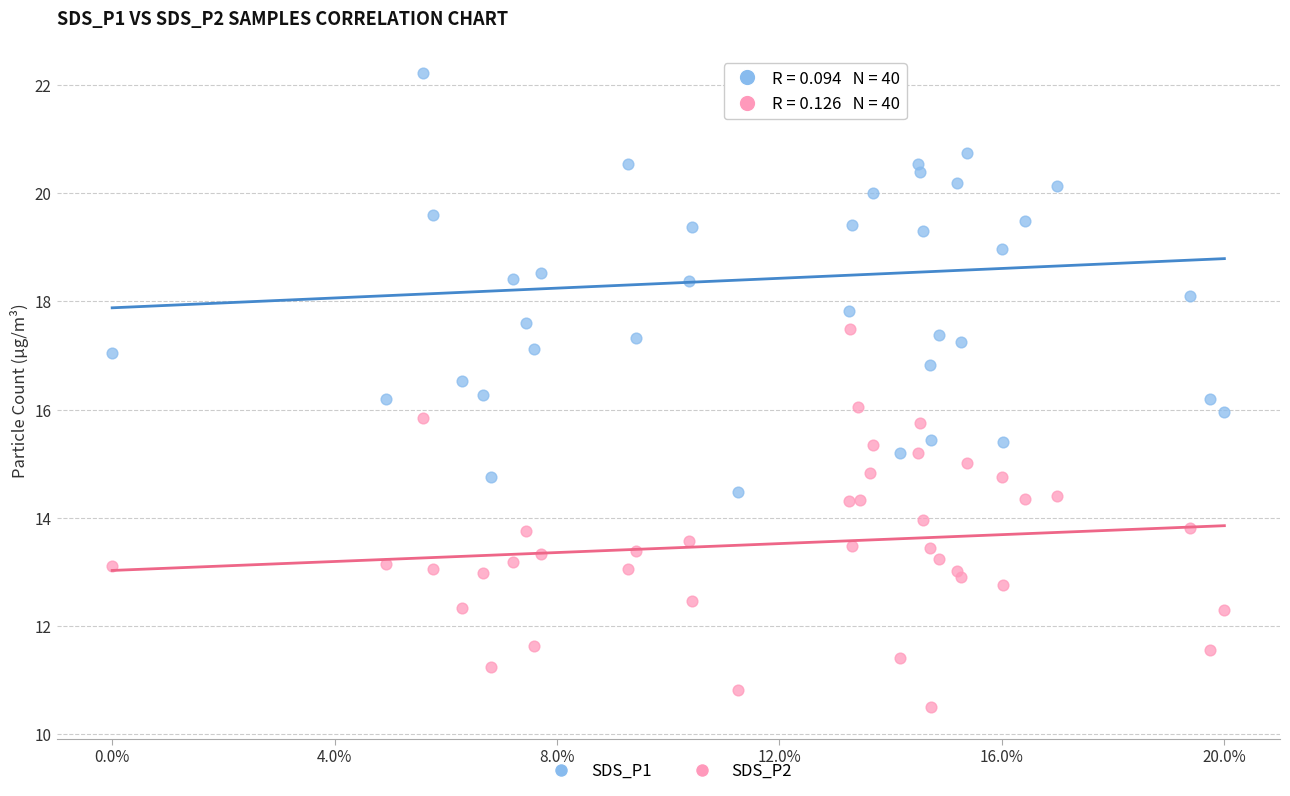

What are all the series names shown in the legend?

SDS_P1, SDS_P2